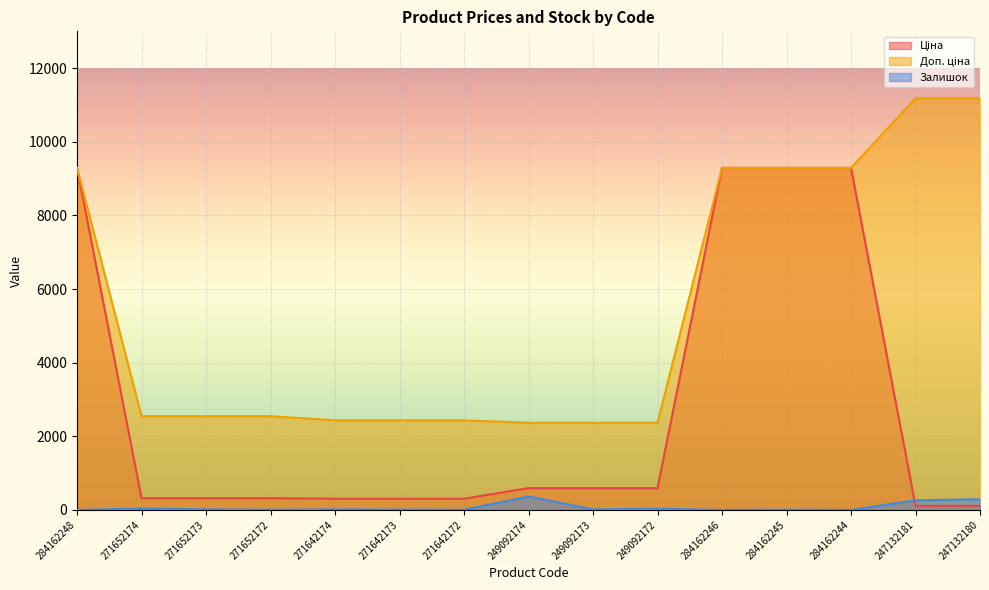

Rank the categories by Доп. ціна value from highest to lowest.

247132181, 247132180, 284162248, 284162246, 284162245, 284162244, 271652174, 271652173, 271652172, 271642174, 271642173, 271642172, 249092174, 249092173, 249092172